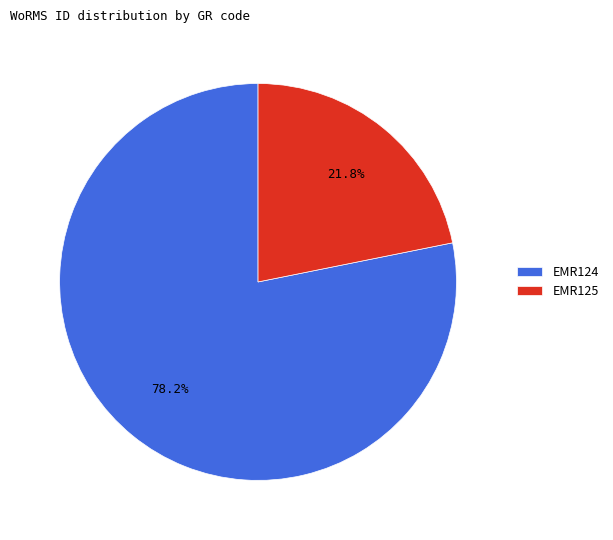

Count the number of slices in the pie.

2